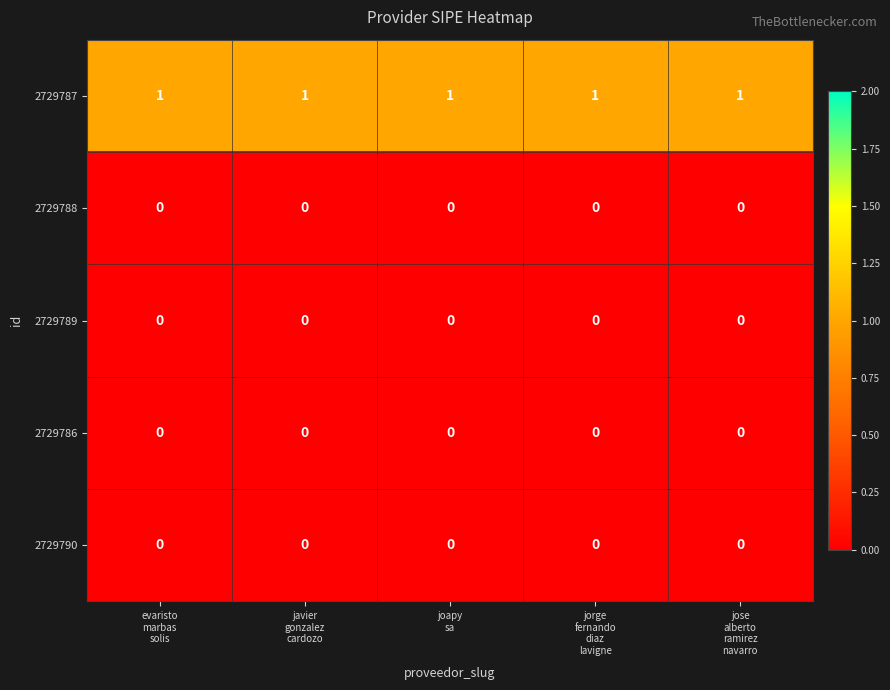

Which series has the largest total across all categories?

2729787